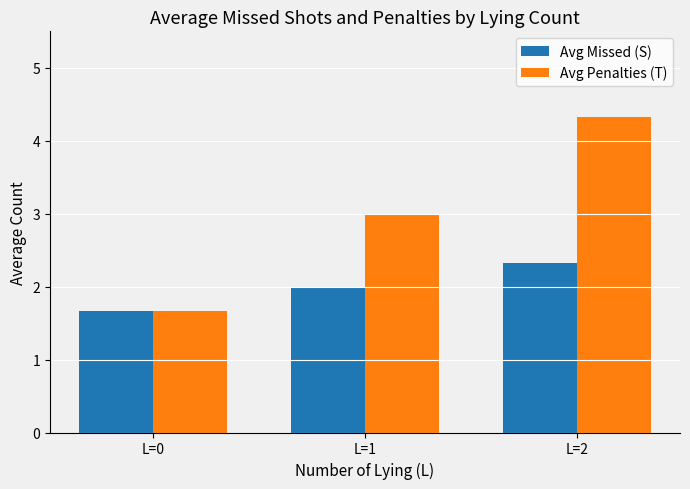

How many bars are there in each group?

2